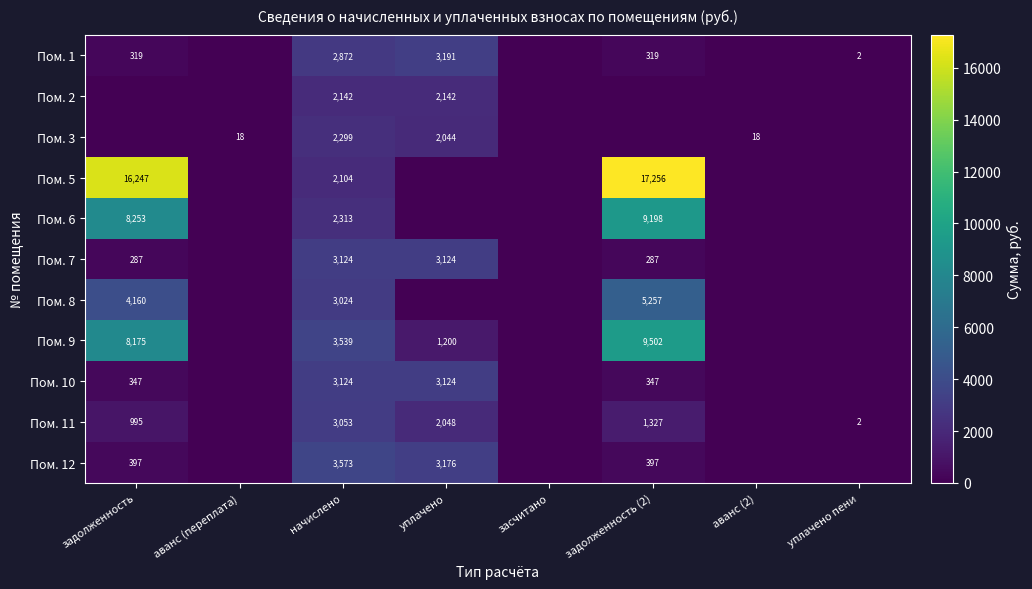

Is it true that Пом. 6 equals 9198 at задолженность (2)?

True